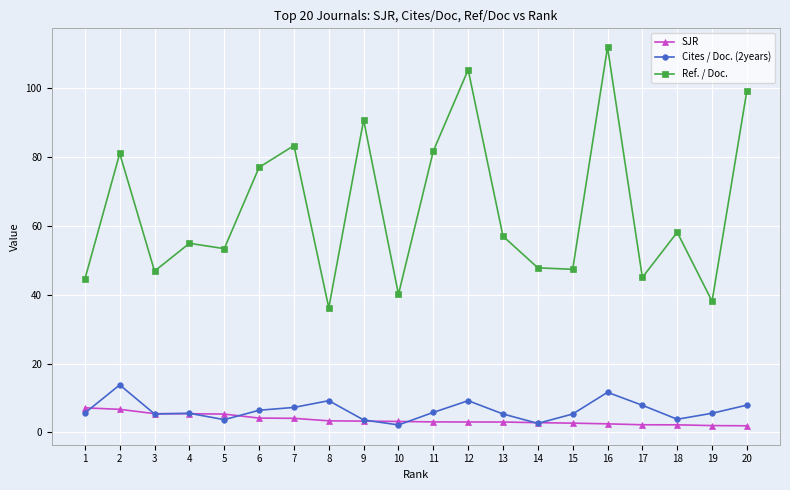

How many distinct data groups are displayed?

3